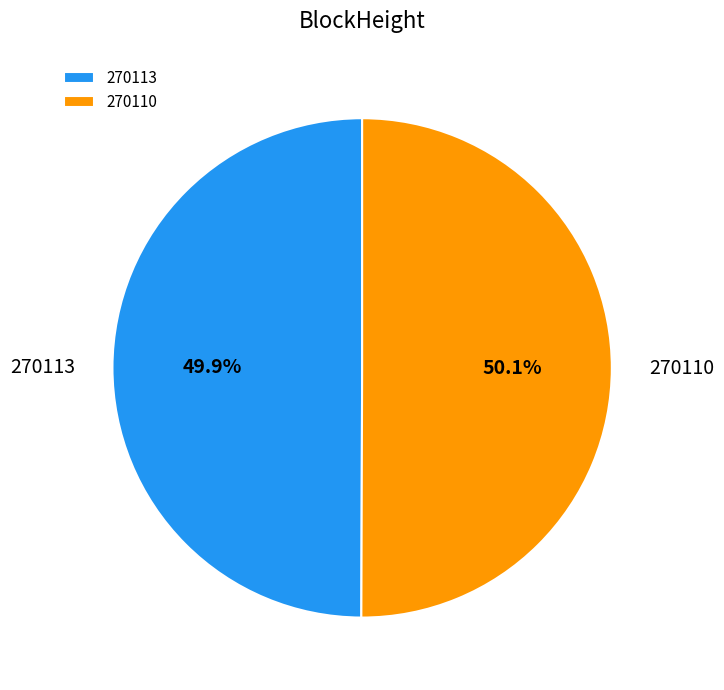

How much of the chart is everything except 270113?

50.1%